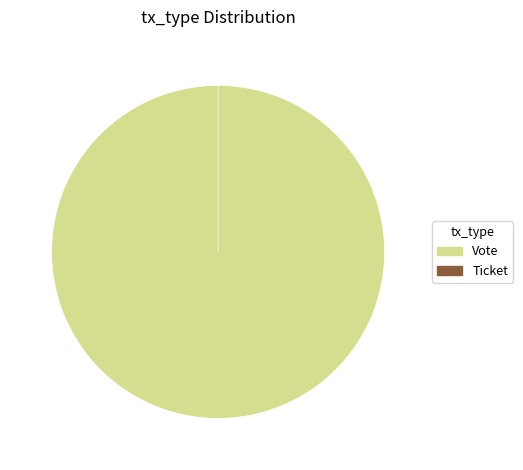

What percentage do Ticket and Vote together represent?

100.0%